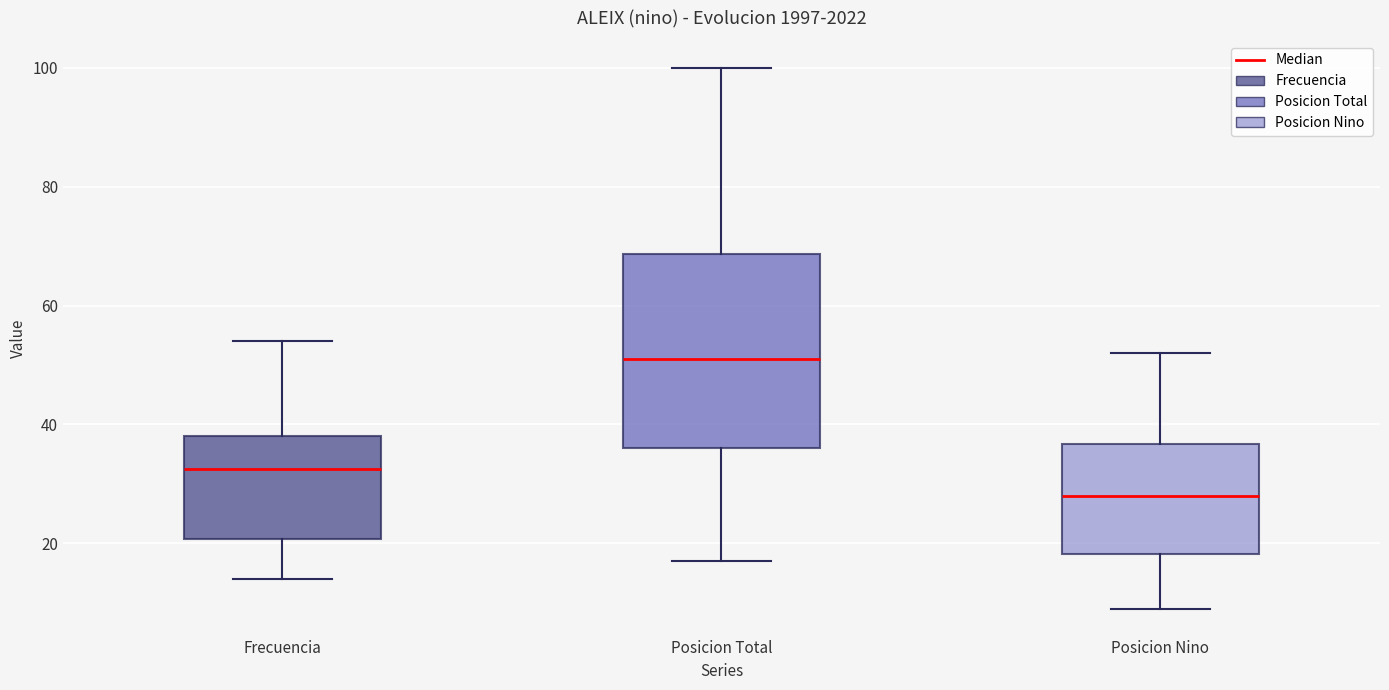

Which box's median line is the lowest?

Posicion Nino